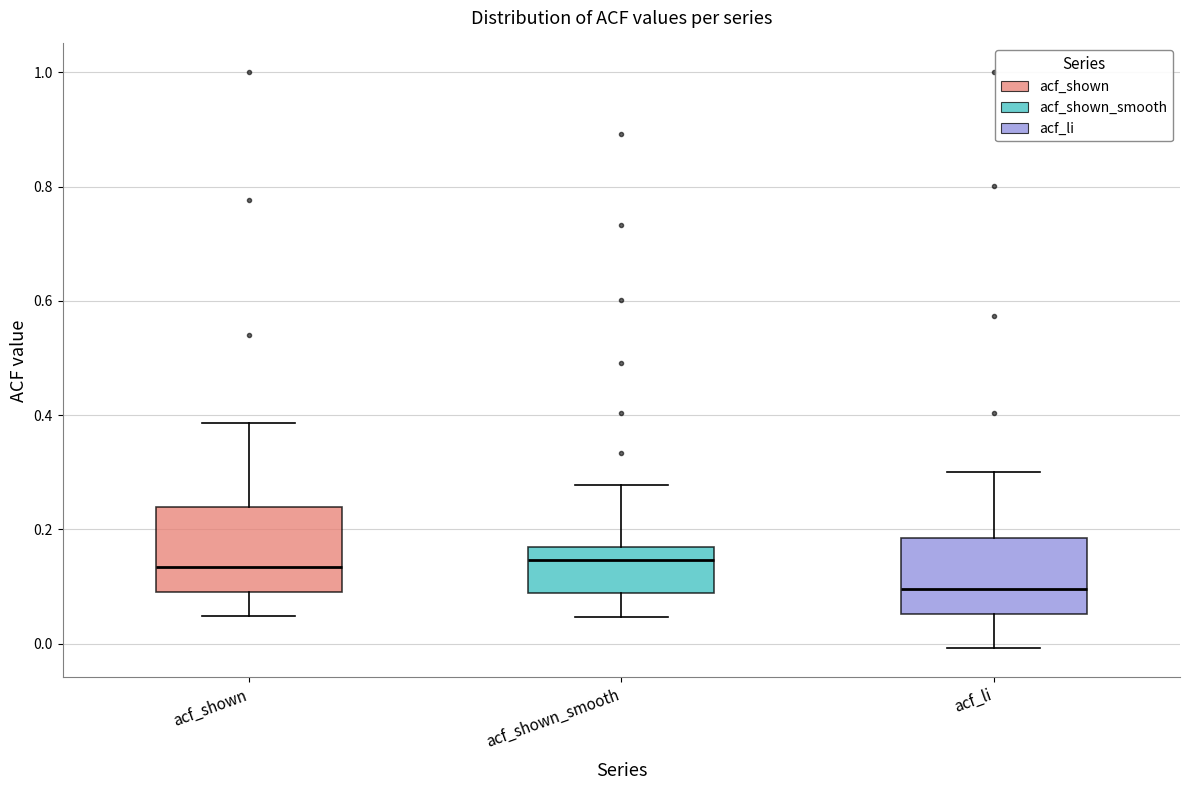

Where does the median line of the box for acf_shown sit on the y-axis? The values are not printed on the chart, so give them approximately, as read against the axis.

0.14